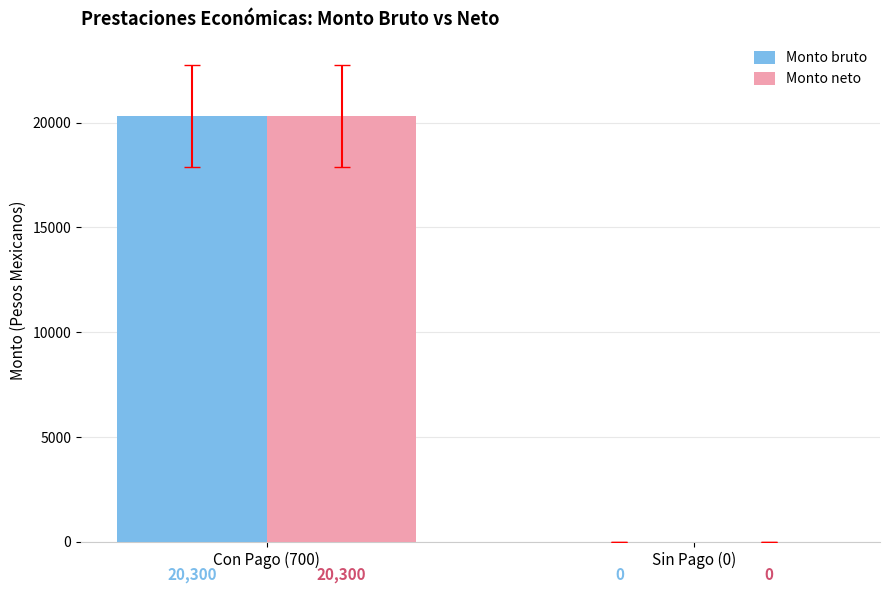

What is the sum of all Monto bruto values?

20300